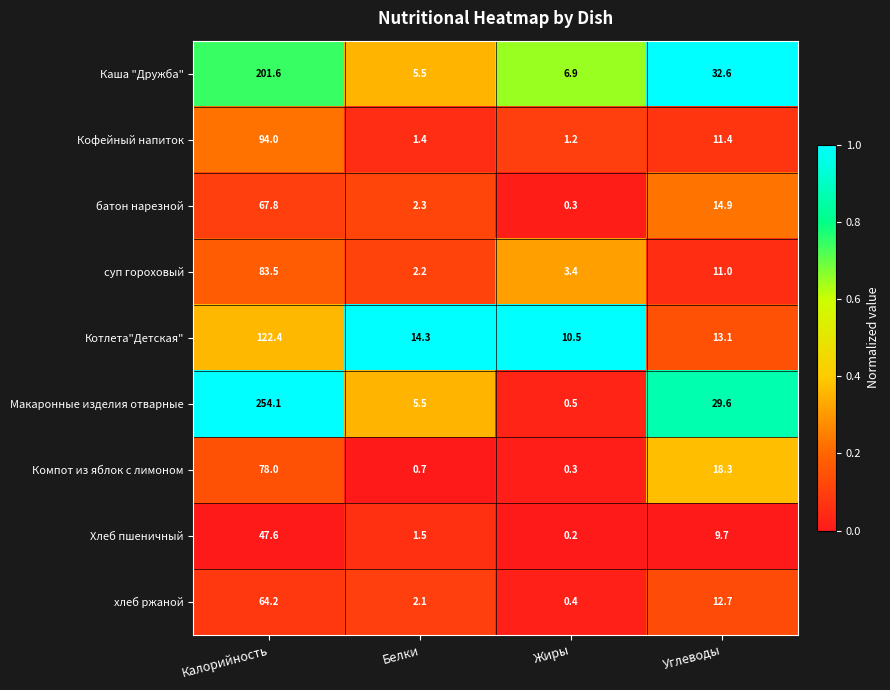

True or false: суп гороховый has a value of 2.2 at Белки.

True